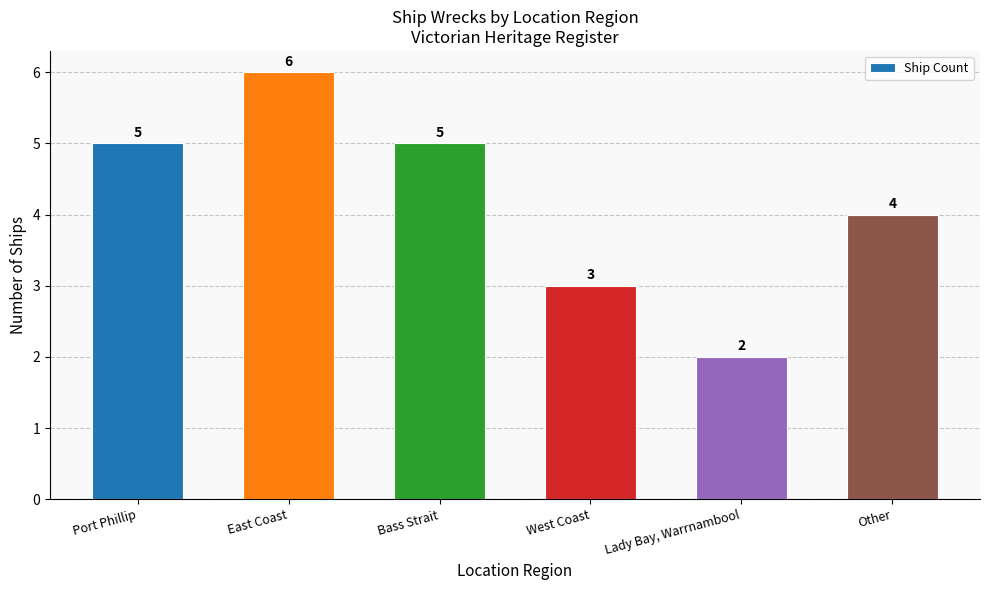

How many data points does each series have?

6